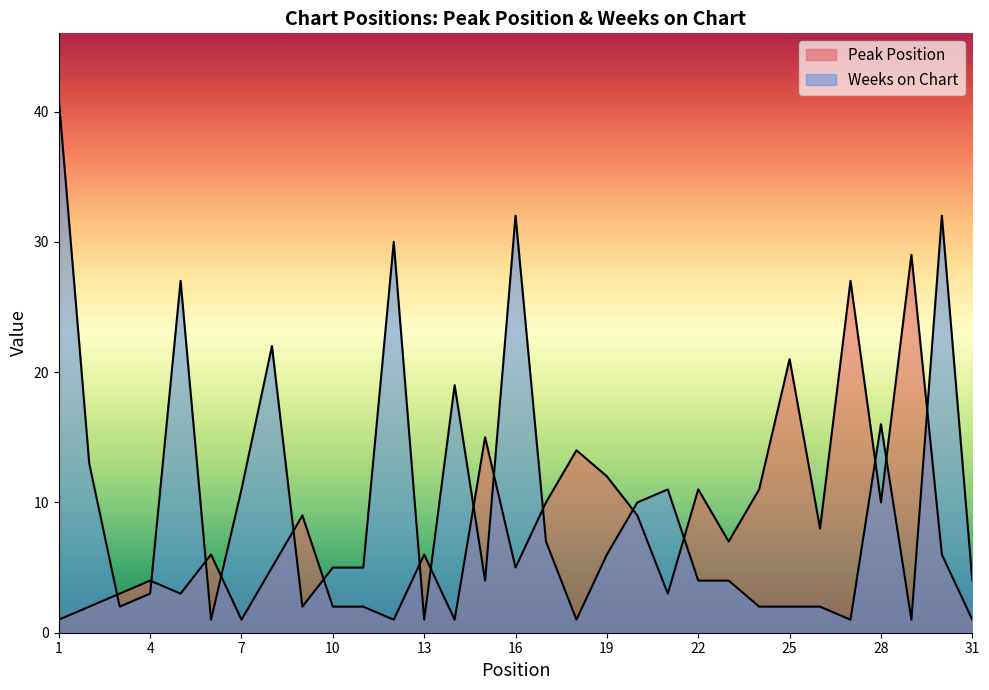

Count the number of data series in this chart.

2